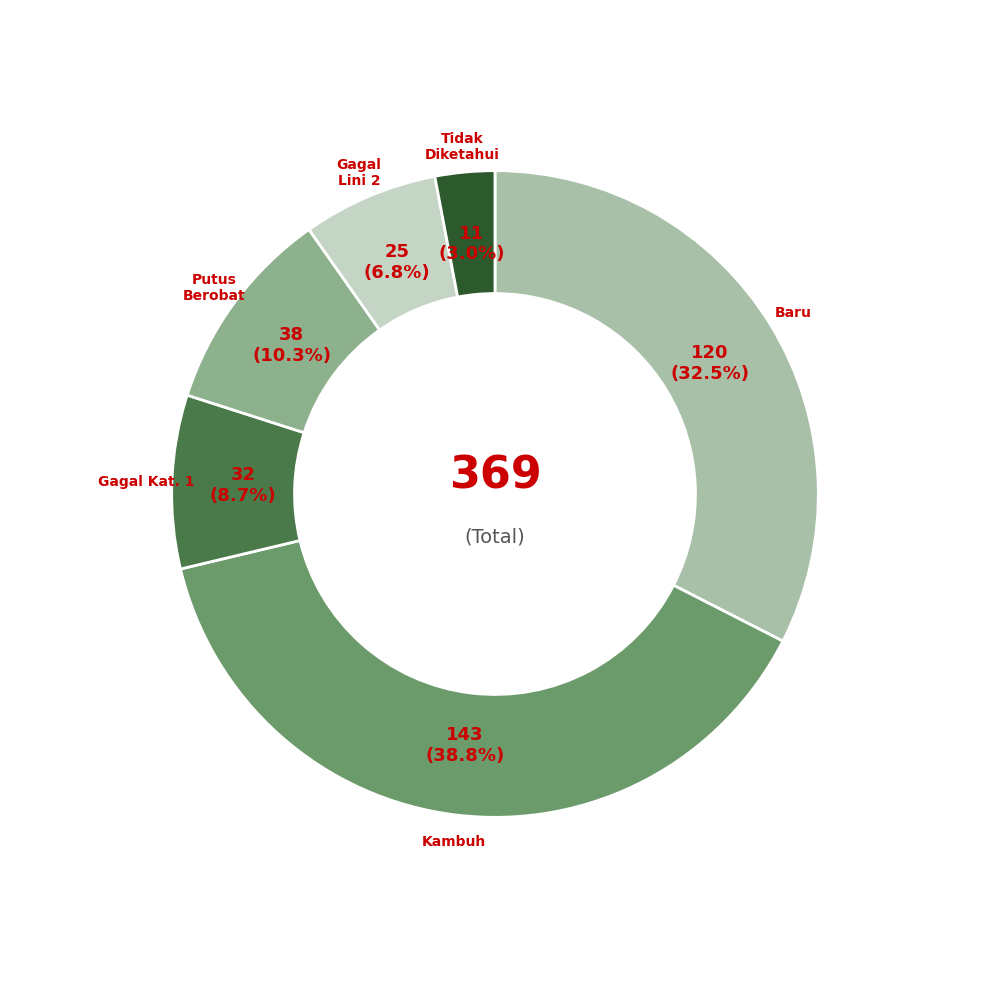

Is there a majority slice in this chart?

No